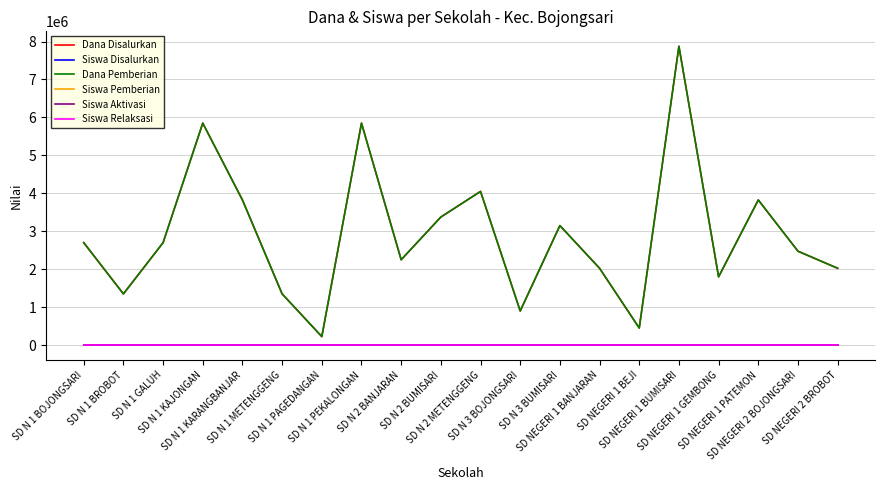

Where does the Siswa Disalurkan series first go above 12?

SD N 1 KAJONGAN